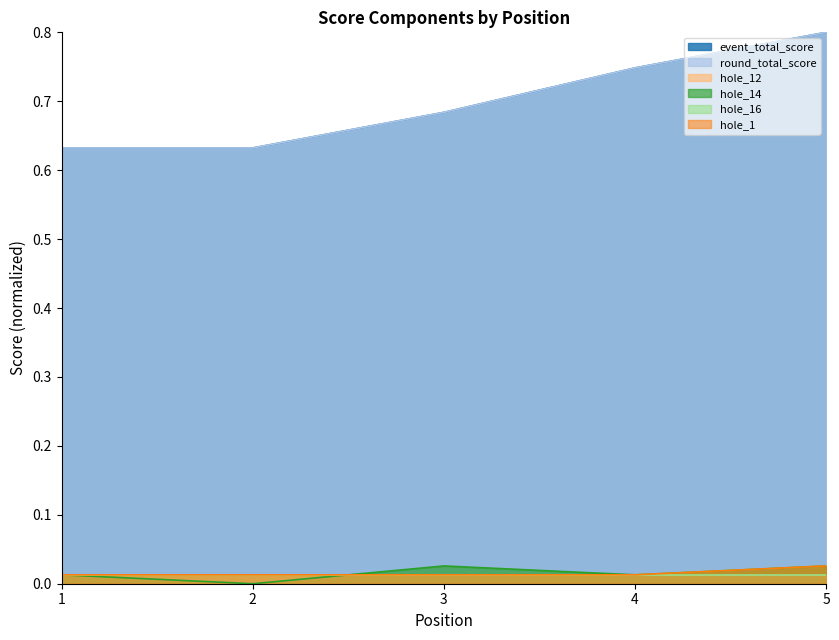

True or false: hole_12 has a value of 0.0 at 4.

False